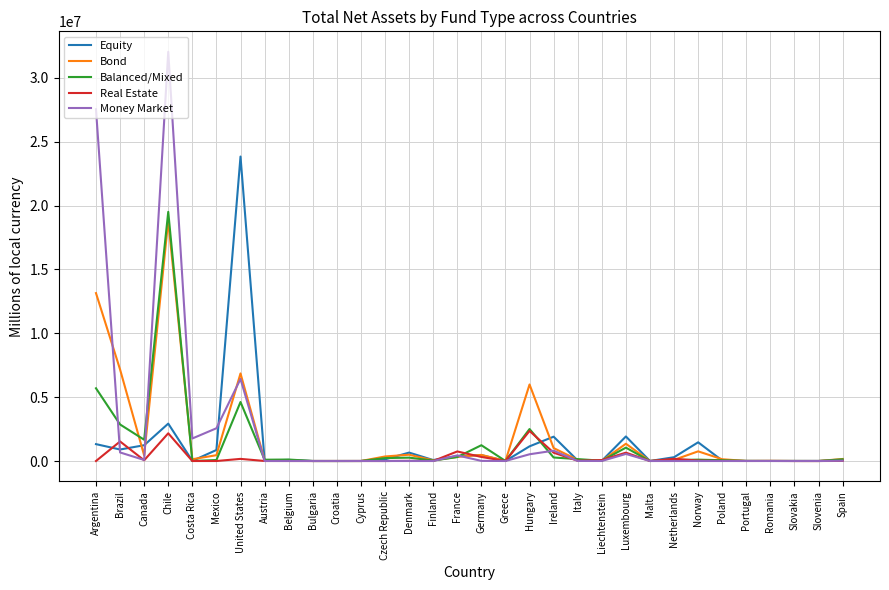

True or false: Money Market has a value of 0 at Malta.

True